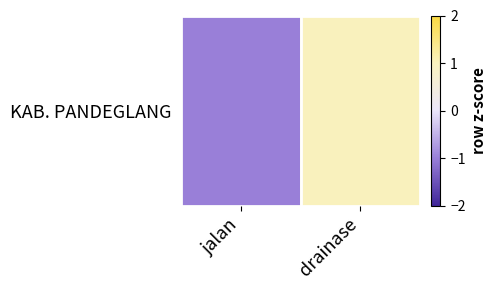

The chart shows a value of 1 at drainase. True or false?

False